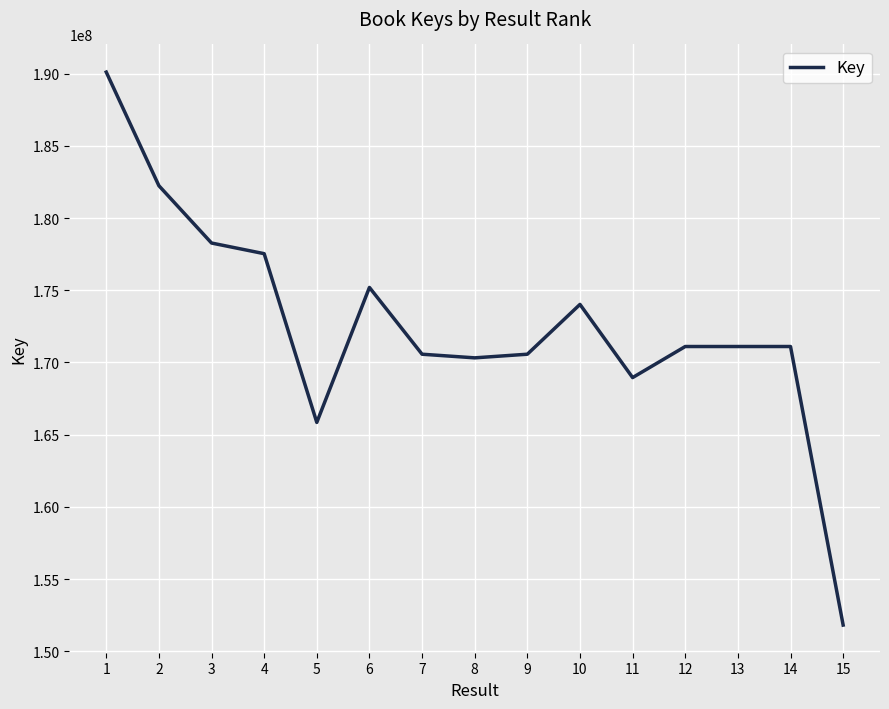

What is the difference between the values at 15 and 11?

17136180